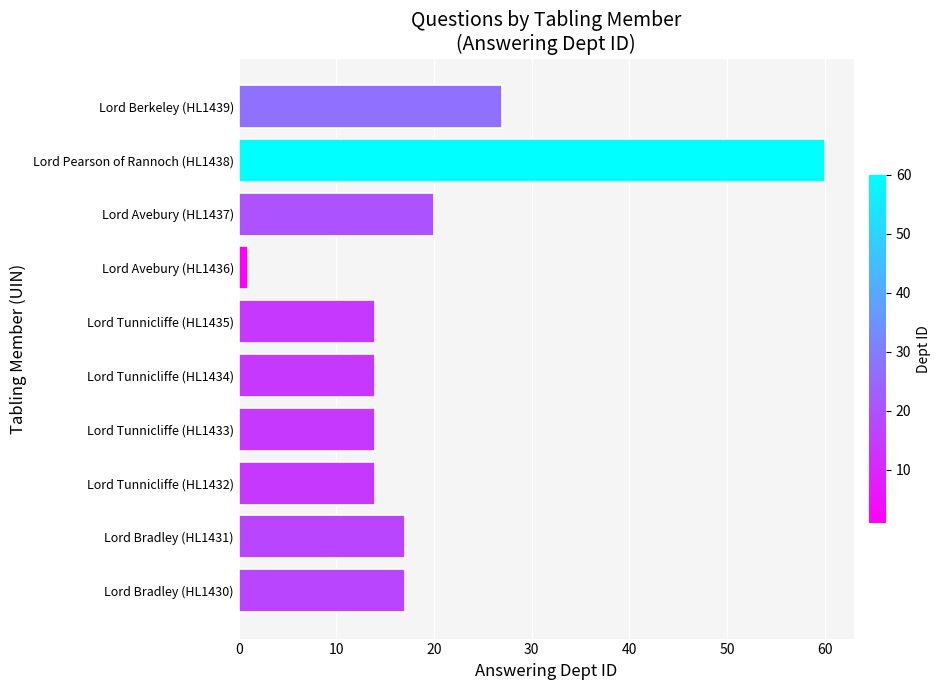

Does the chart contain any negative values?

No